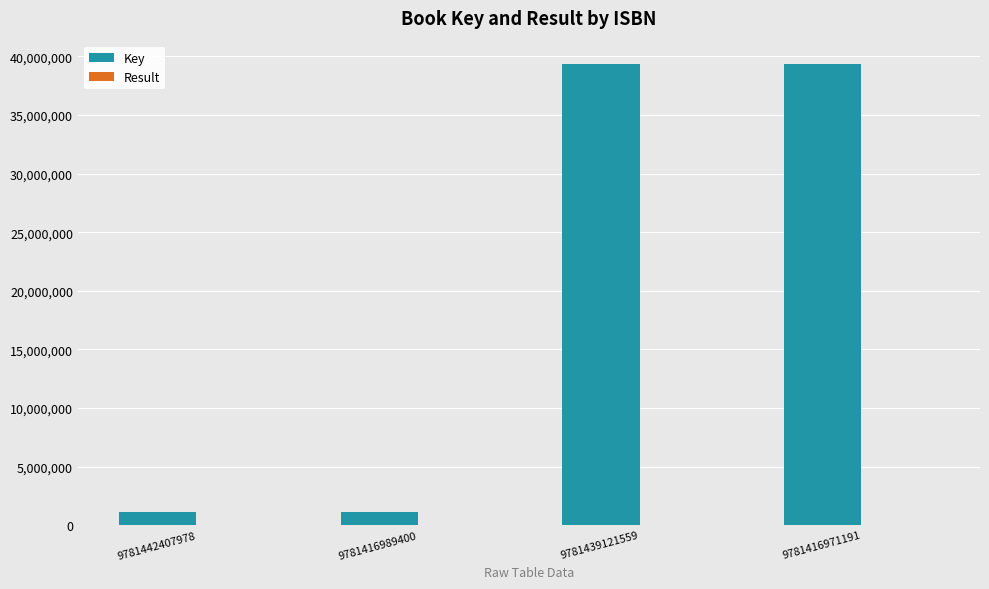

What is the total value across all series at 9781416971191?

39379793